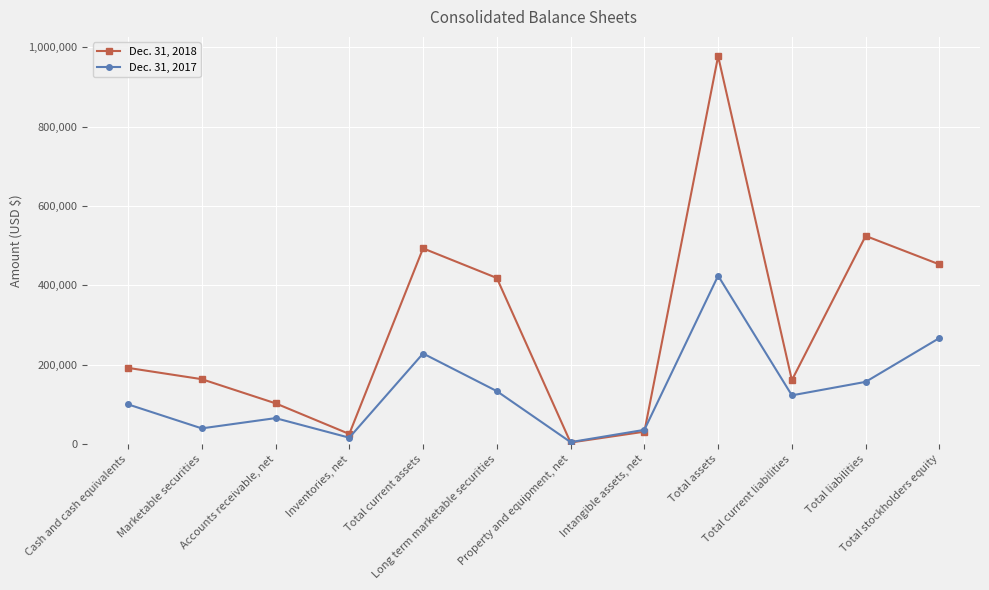

True or false: Dec. 31, 2018 has more than 2 interior local peaks.

True